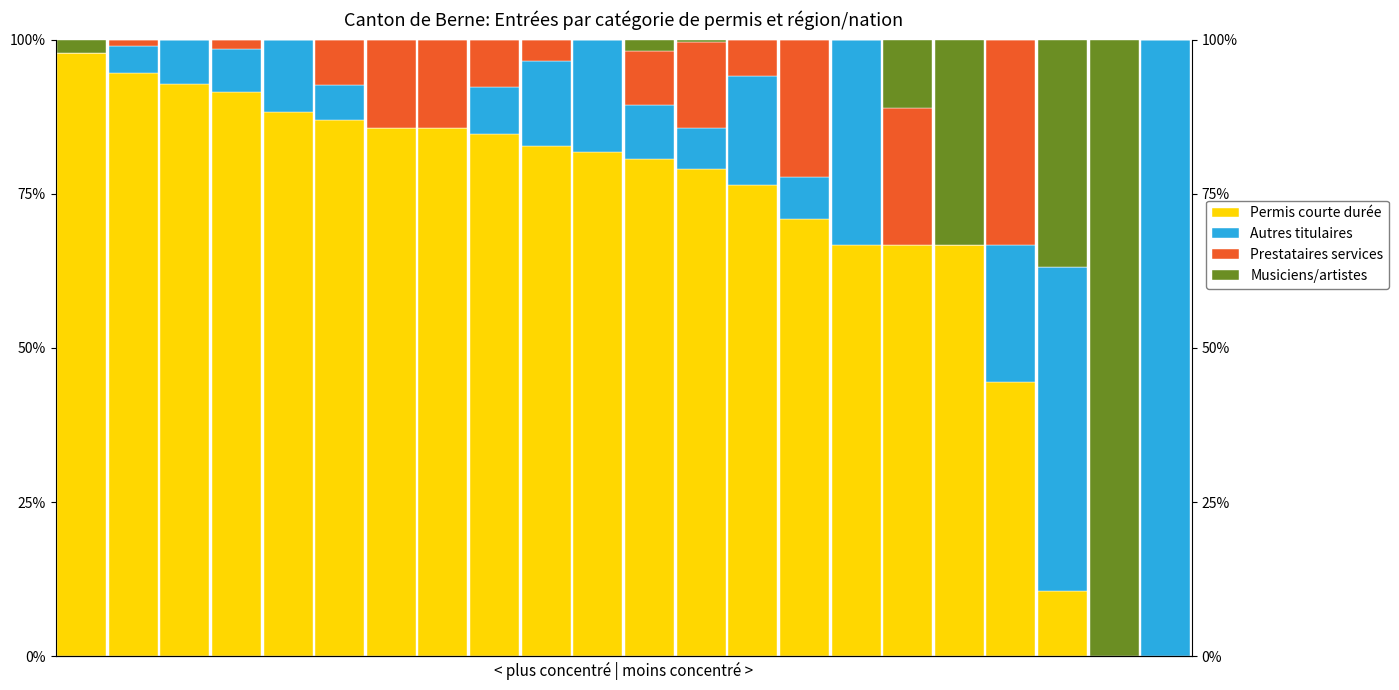

Which series has the largest range (max minus min)?

Autres titulaires